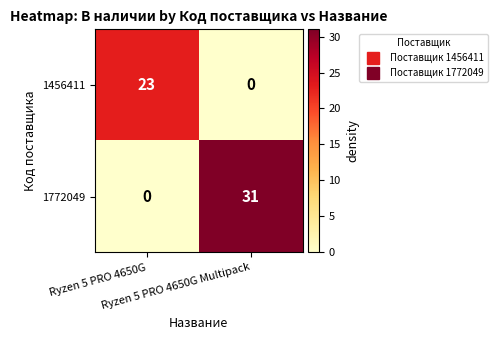

What is the greatest value displayed?

31